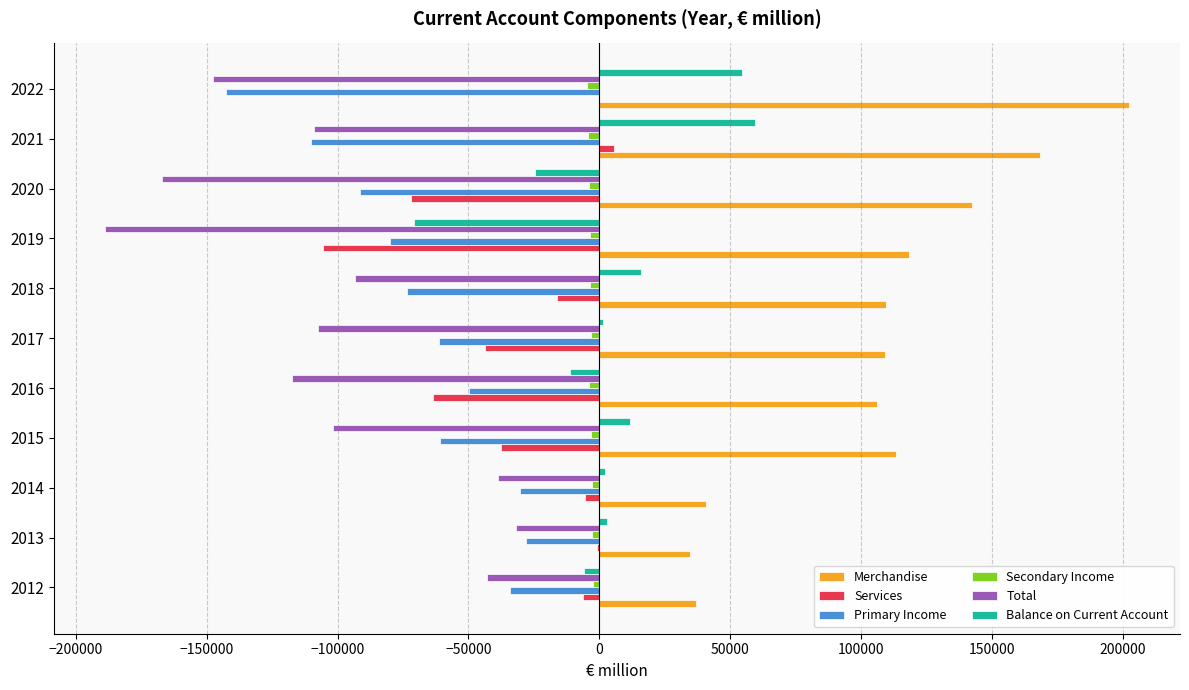

At which label is Balance on Current Account closest to -5620?

2012